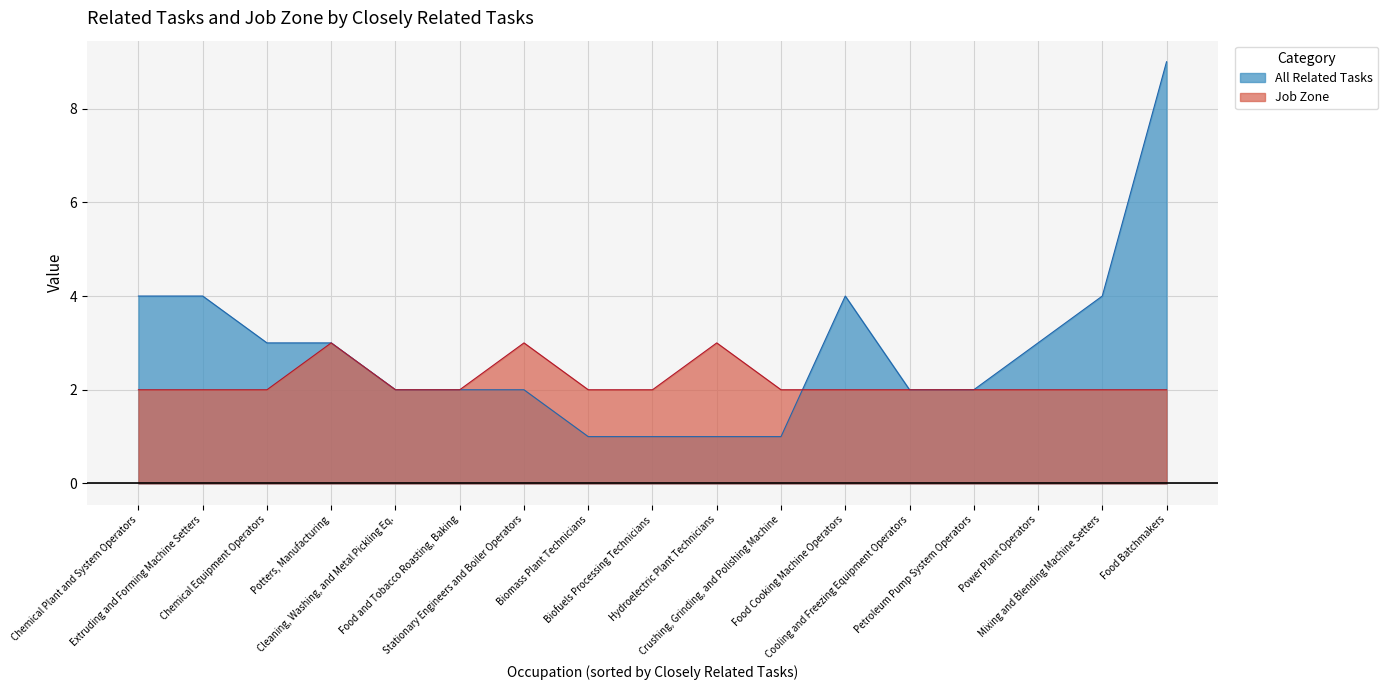

Where does the All Related Tasks series first go above 2?

Chemical Plant and System Operators